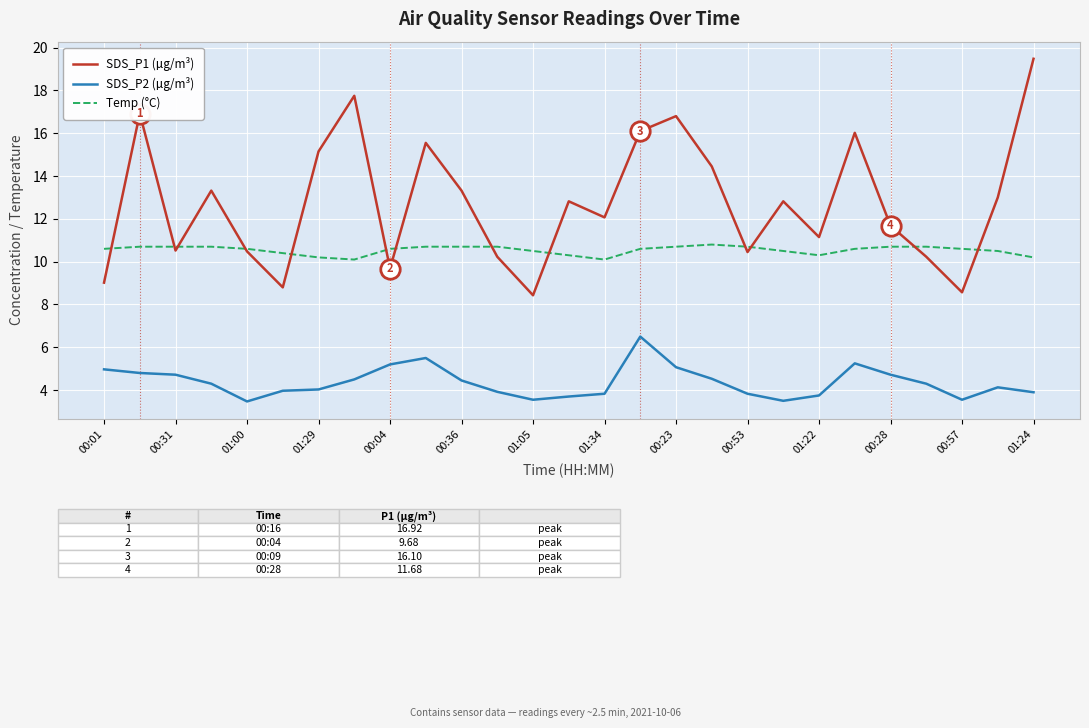

What is the greatest value displayed?

19.5